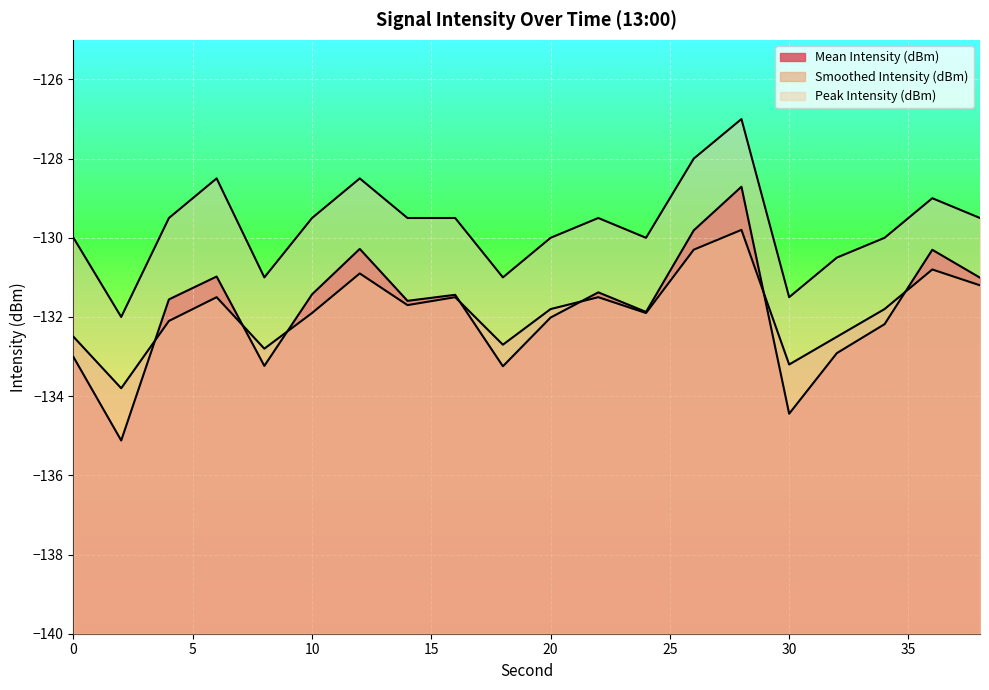

What is the sum of all Mean Intensity (dBm) values?

-2636.5